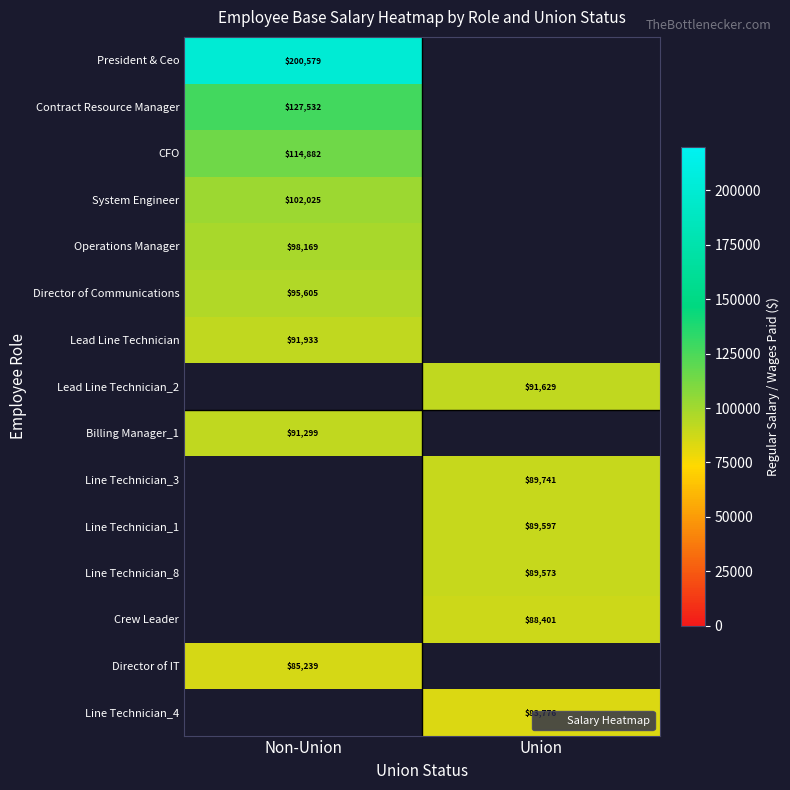

What is the greatest value displayed?

200578.6